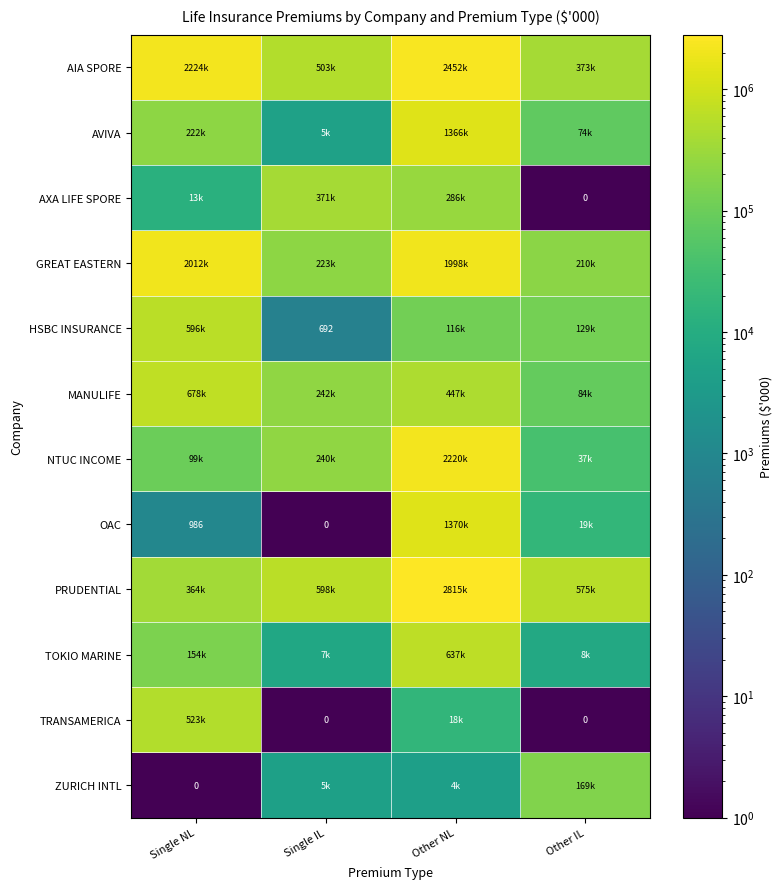

The OAC series shows 28491.2 at Other IL. True or false?

False